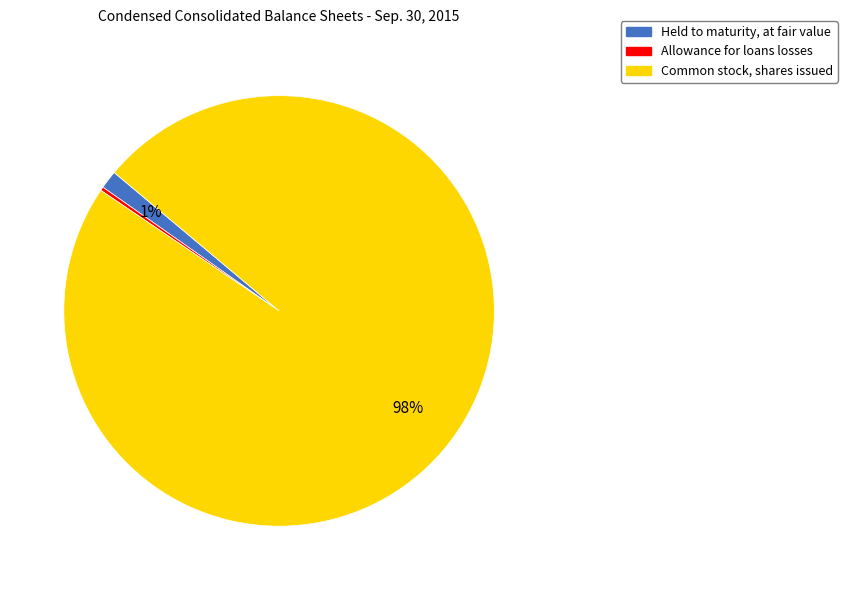

Is there any slice that represents more than half of the pie?

Yes